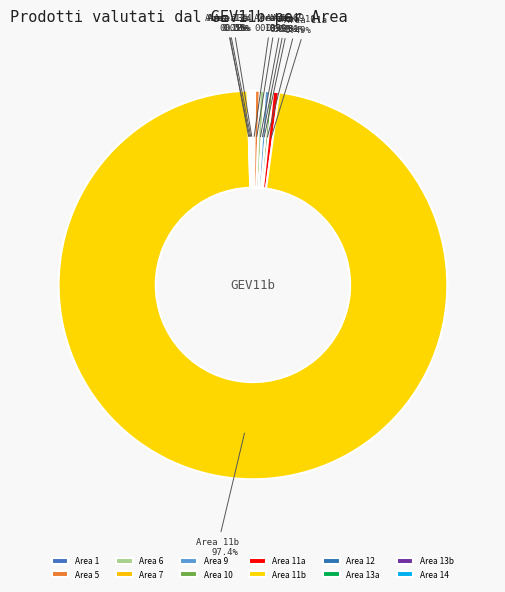

Rank the categories by value from lowest to highest.

7, 12, 13b, 14, 1, 13a, 10, 9, 5, 6, 11a, 11b